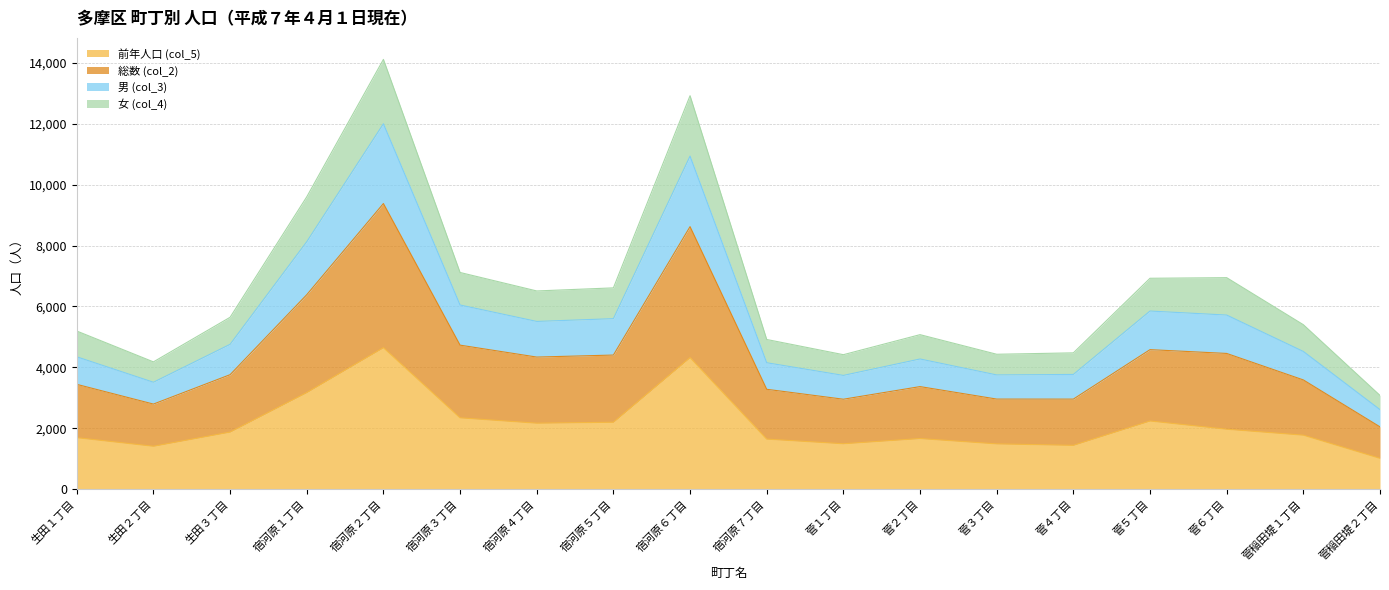

At which category is the sum across all series the highest?

宿河原２丁目